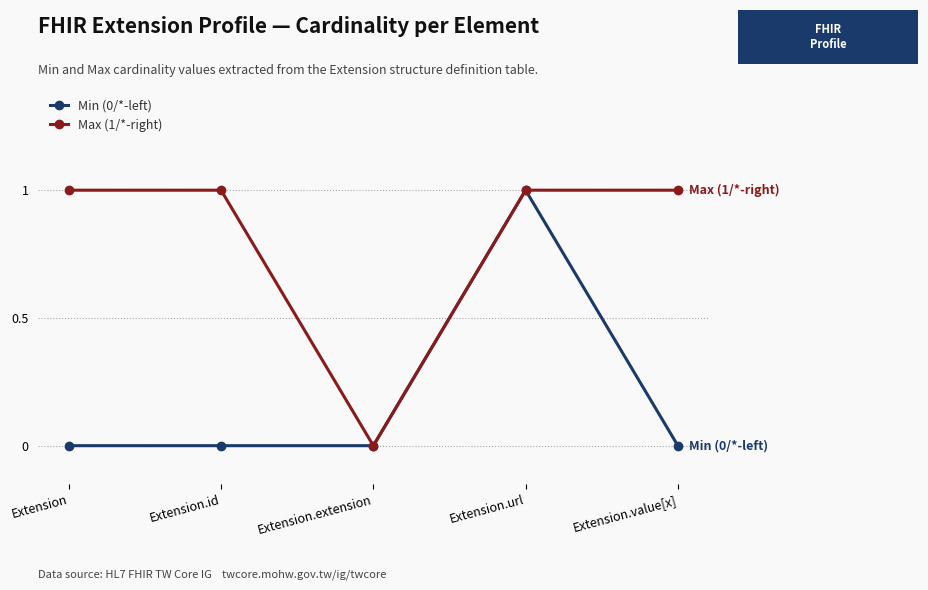

Does the chart display data point markers on the line(s)?

Yes